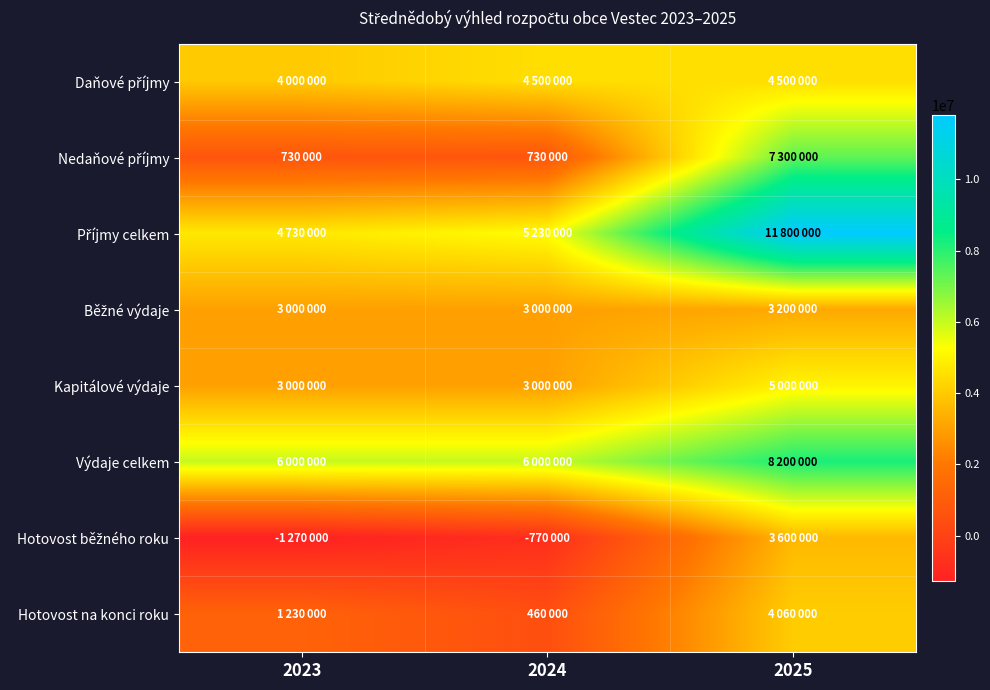

Which series has the largest total across all categories?

Příjmy celkem